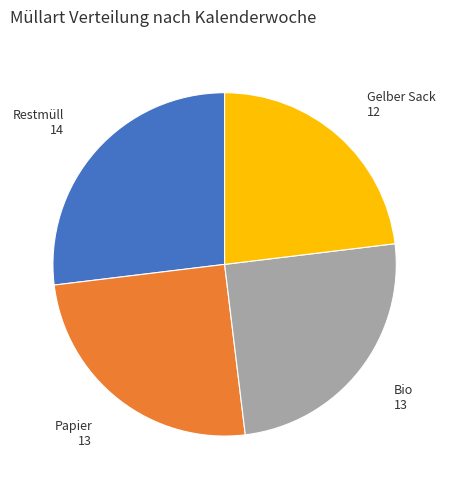

Which slice is the smallest?

Gelber Sack